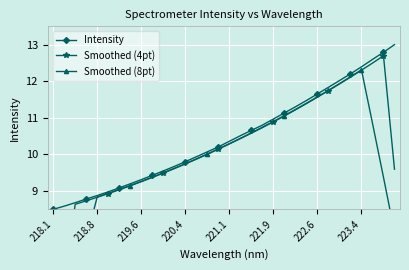

True or false: Smoothed (4pt) and Intensity cross at least once.

False